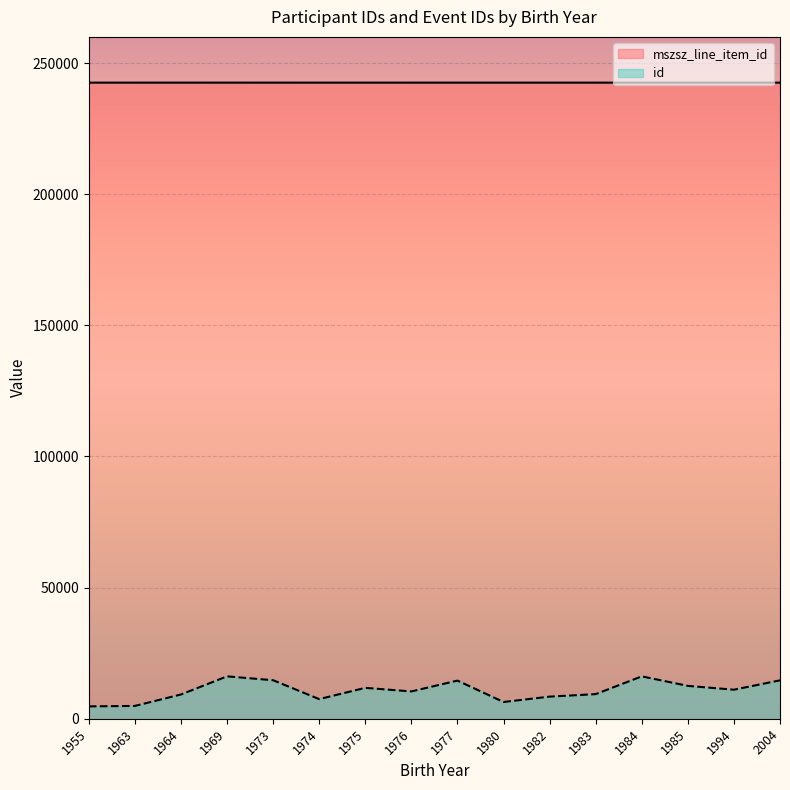

Which category has the lowest value in the mszsz_line_item_id series?

1980